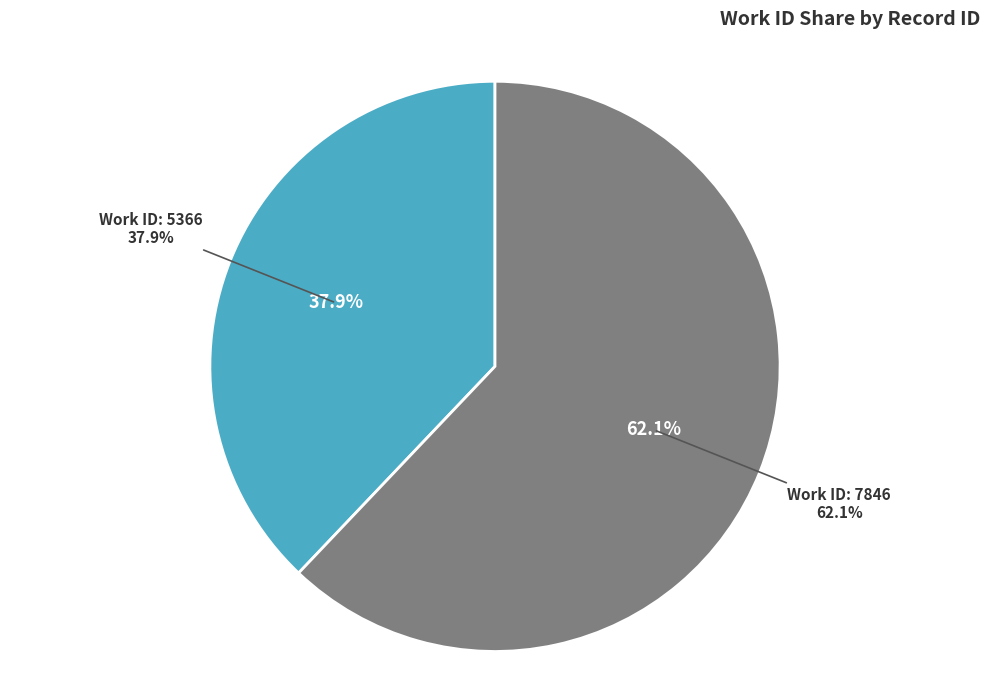

To the nearest percent, what portion does 5366 represent?

38%